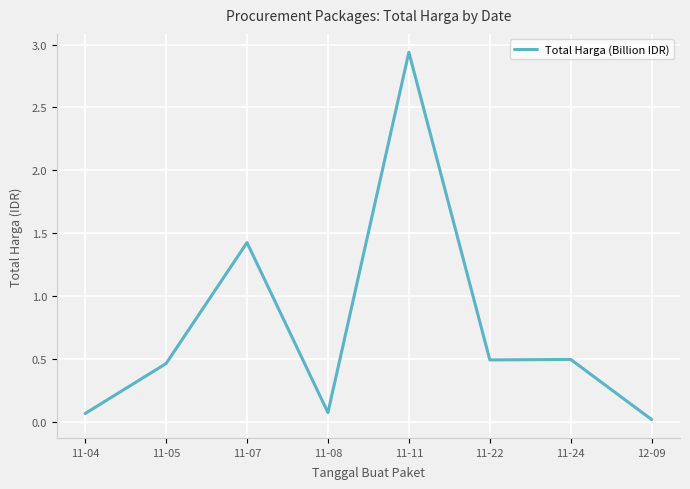

Between 11-22 and 12-09, which is larger?

11-22